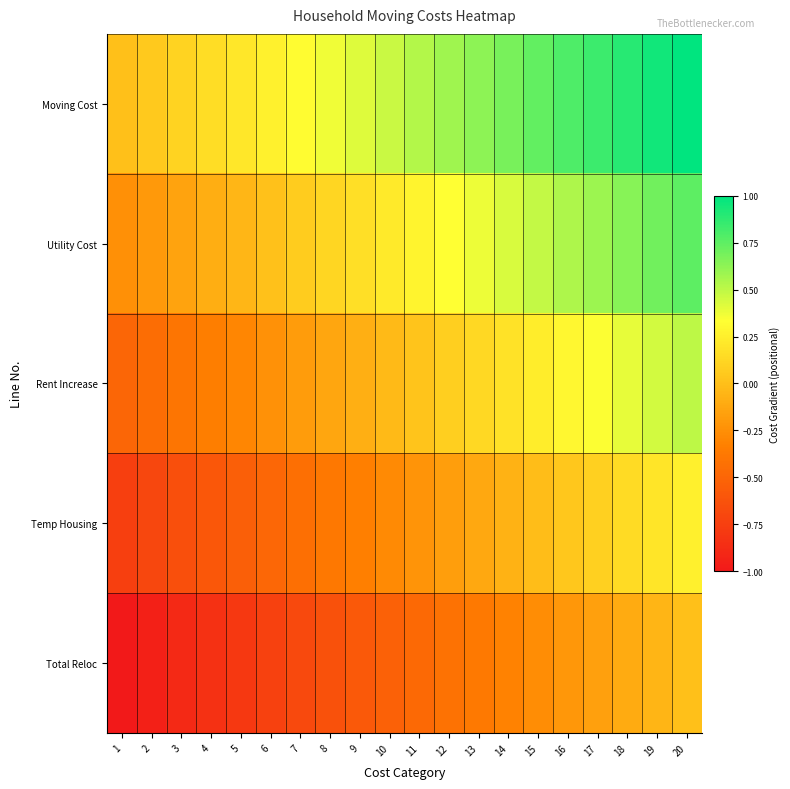

Reading left to right, what are all the values shown in this chart?

Moving Cost: 1=0.0	2=0.1	3=0.1	4=0.2	5=0.2	6=0.3	7=0.3	8=0.4	9=0.4	10=0.5	11=0.5	12=0.6	13=0.6	14=0.7	15=0.7	16=0.8	17=0.8	18=0.9	19=0.9	20=1.0
Utility Cost: 1=-0.2	2=-0.2	3=-0.1	4=-0.1	5=-0.0	6=0.0	7=0.1	8=0.1	9=0.2	10=0.2	11=0.3	12=0.3	13=0.4	14=0.4	15=0.5	16=0.5	17=0.6	18=0.6	19=0.7	20=0.8
Rent Increase: 1=-0.5	2=-0.4	3=-0.4	4=-0.3	5=-0.3	6=-0.2	7=-0.2	8=-0.1	9=-0.1	10=-0.0	11=0.0	12=0.1	13=0.1	14=0.2	15=0.2	16=0.3	17=0.3	18=0.4	19=0.4	20=0.5
Temp Housing: 1=-0.8	2=-0.7	3=-0.6	4=-0.6	5=-0.5	6=-0.5	7=-0.4	8=-0.4	9=-0.3	10=-0.3	11=-0.2	12=-0.2	13=-0.1	14=-0.1	15=-0.0	16=0.0	17=0.1	18=0.1	19=0.2	20=0.2
Total Reloc: 1=-1.0	2=-0.9	3=-0.9	4=-0.8	5=-0.8	6=-0.7	7=-0.7	8=-0.6	9=-0.6	10=-0.5	11=-0.5	12=-0.4	13=-0.4	14=-0.3	15=-0.3	16=-0.2	17=-0.2	18=-0.1	19=-0.1	20=0.0